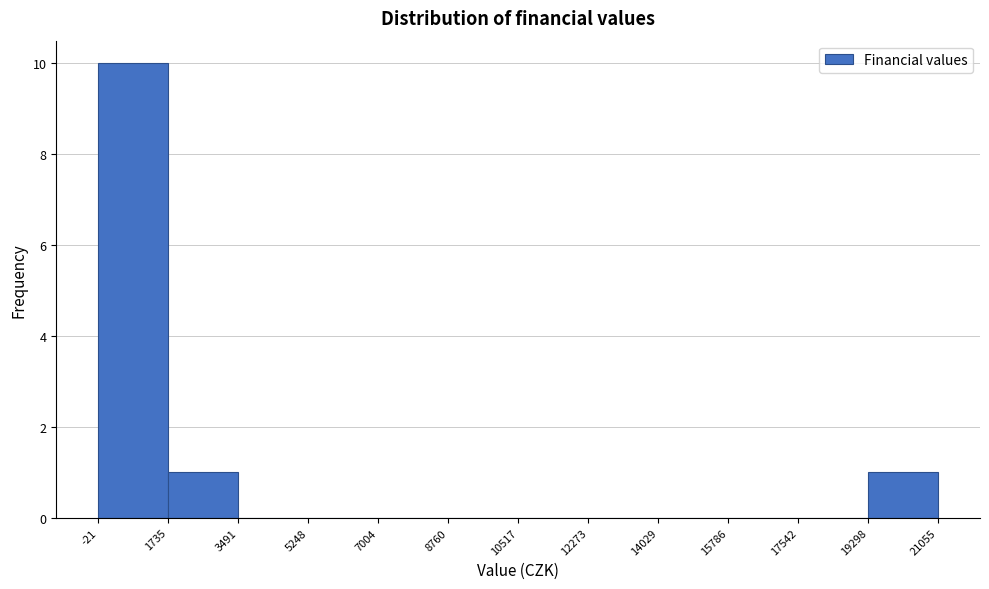

Reading left to right, transcribe this chart: for each bar, give the range it covers on the x-axis and its height. The values are not printed on the chart, so give them approximately, as read against the axis.

-21 to 1735: 10
1735 to 3491: 1
3491 to 5248: 0
5248 to 7004: 0
7004 to 8760: 0
8760 to 10517: 0
10517 to 12273: 0
12273 to 14029: 0
14029 to 15786: 0
15786 to 17542: 0
17542 to 19298: 0
19298 to 21055: 1